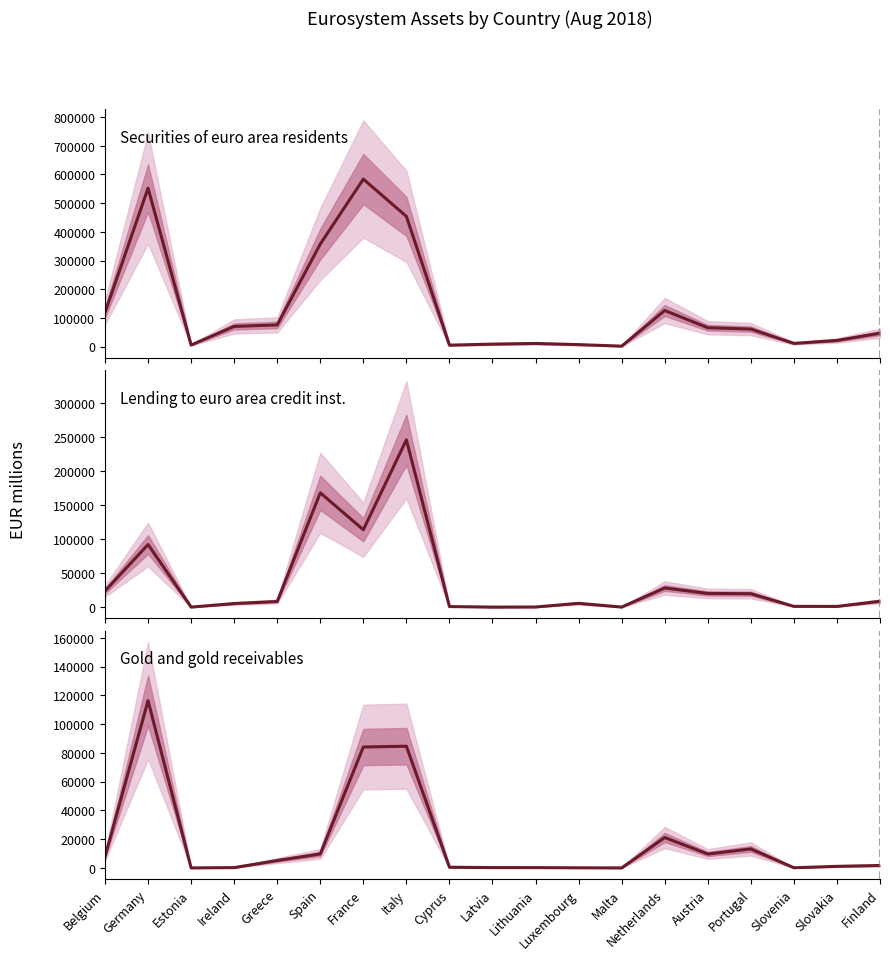

Which category has the highest value across all series?

France